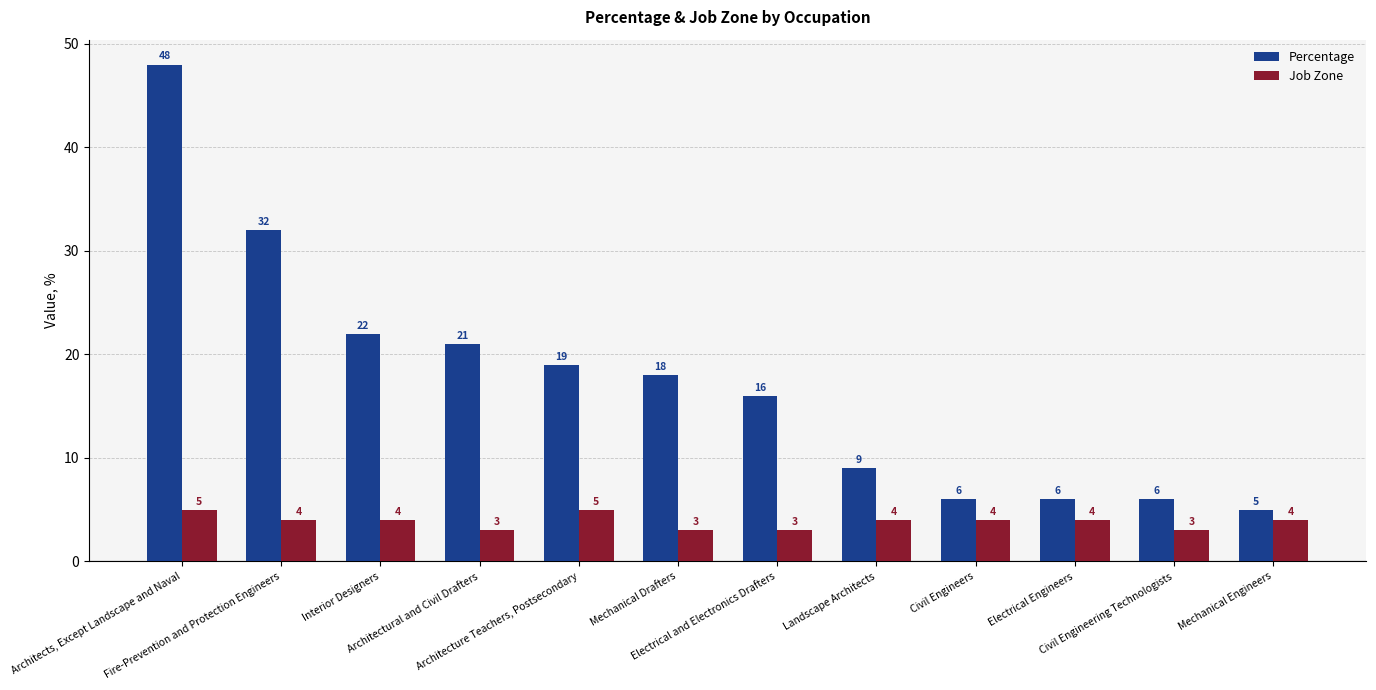

What is the sum of all Percentage values?

208